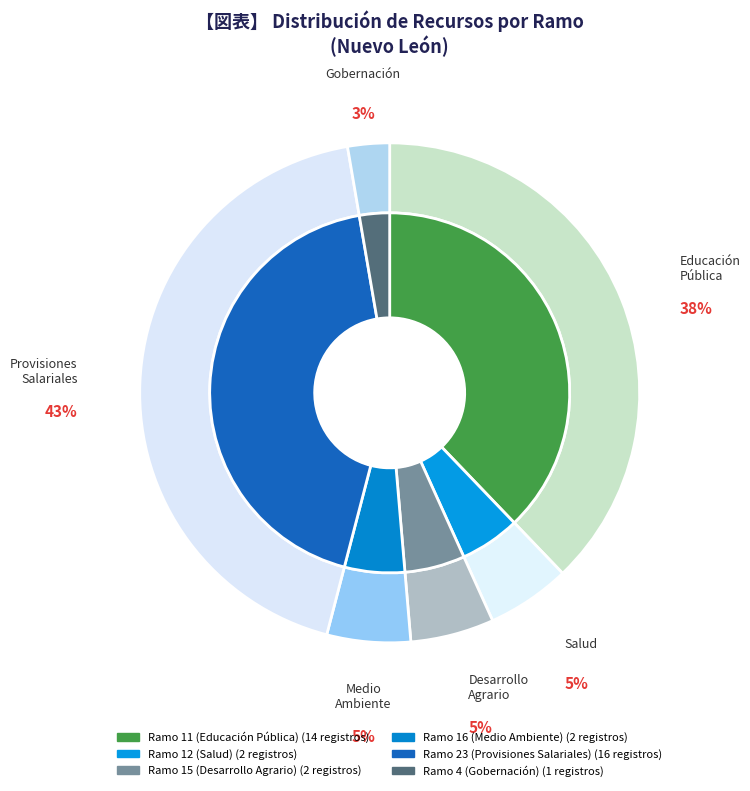

How many segments does this pie chart have?

6